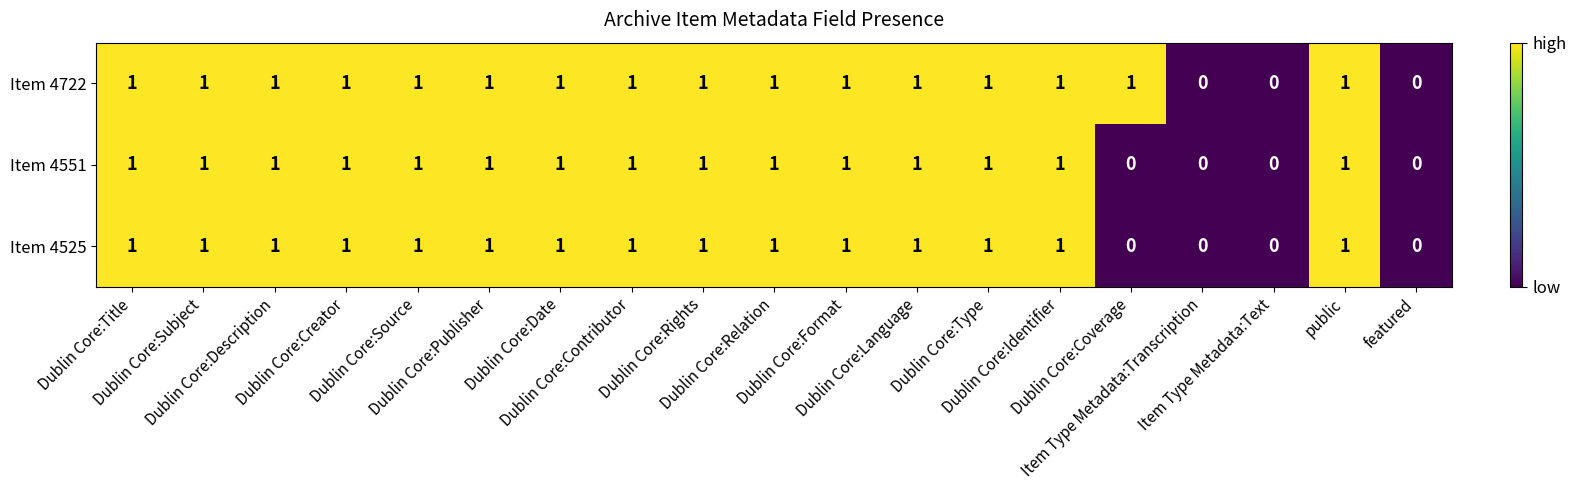

What is the sum of all Item 4551 values?

15